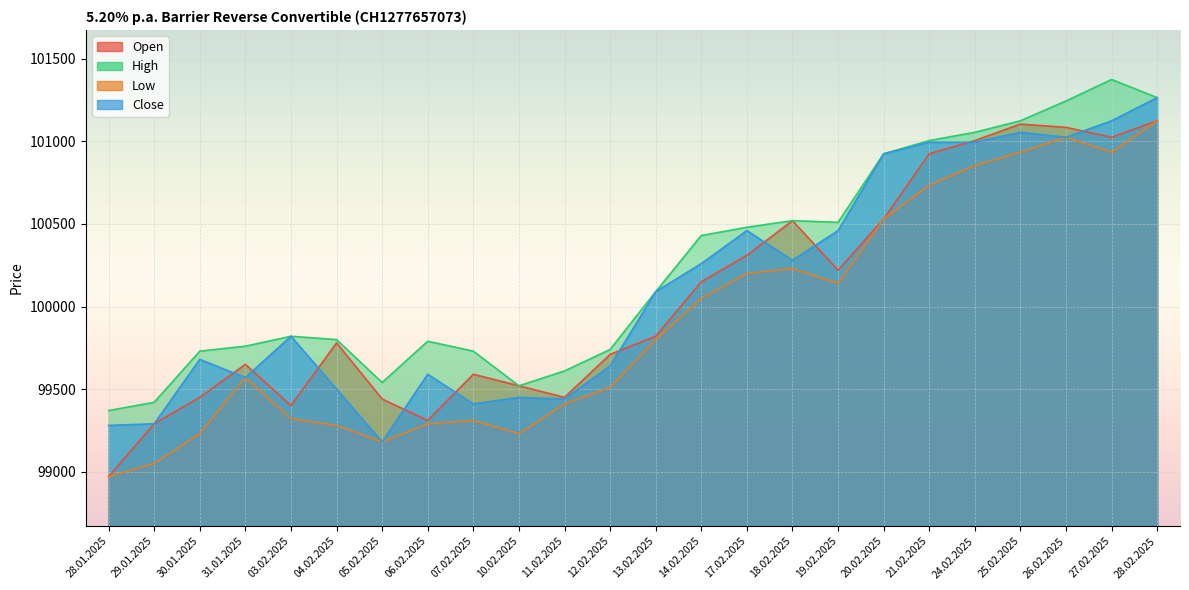

True or false: High and Low intersect in this chart.

False